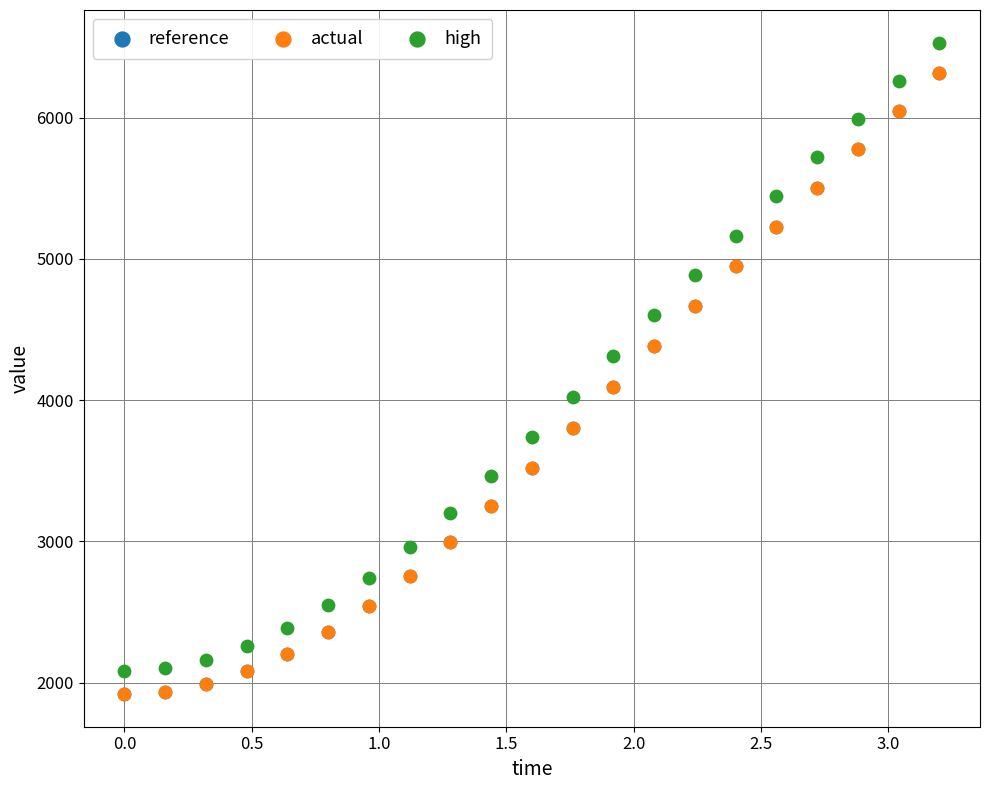

What are all the series names shown in the legend?

reference, actual, high